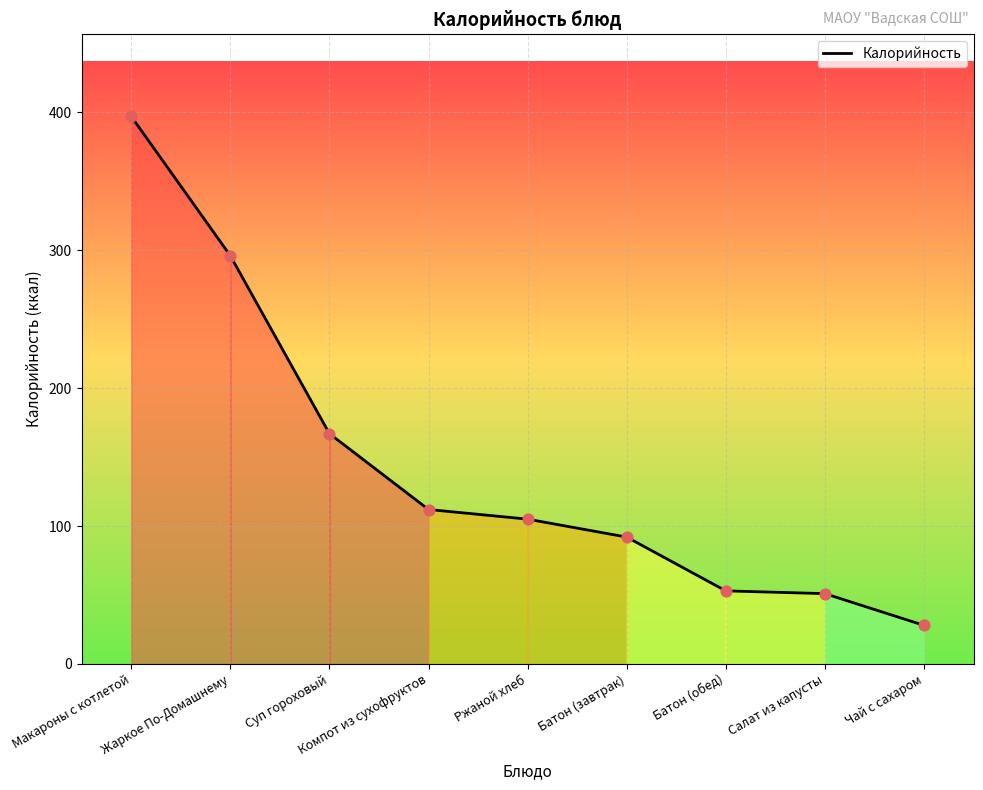

Approximately how many times larger is the value at Суп гороховый compared to Компот из сухофруктов?

1.5